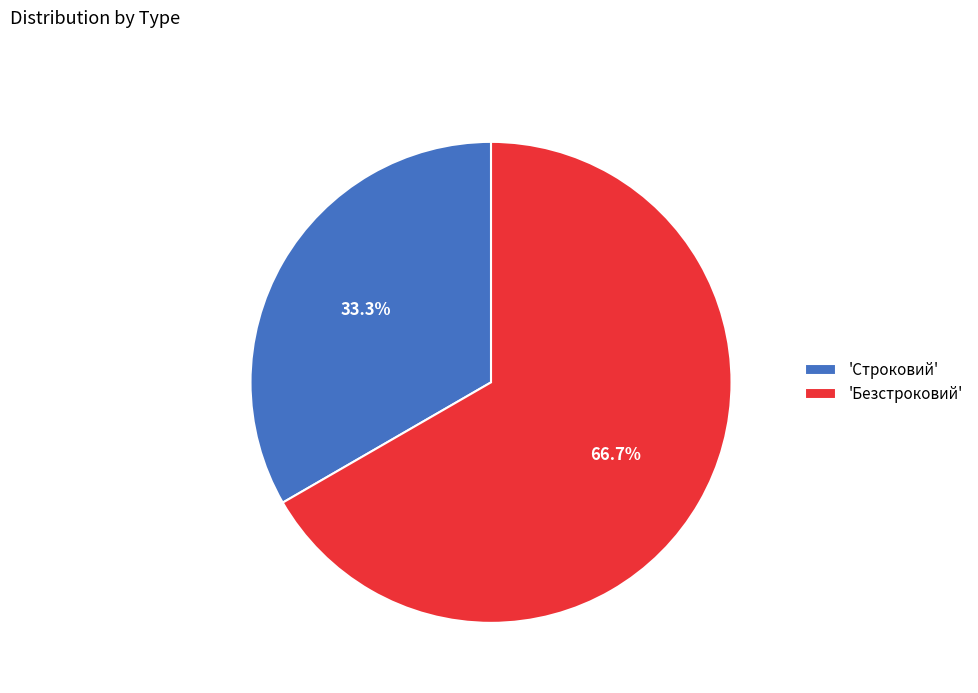

What is the smallest slice in the pie chart?

'Строковий'